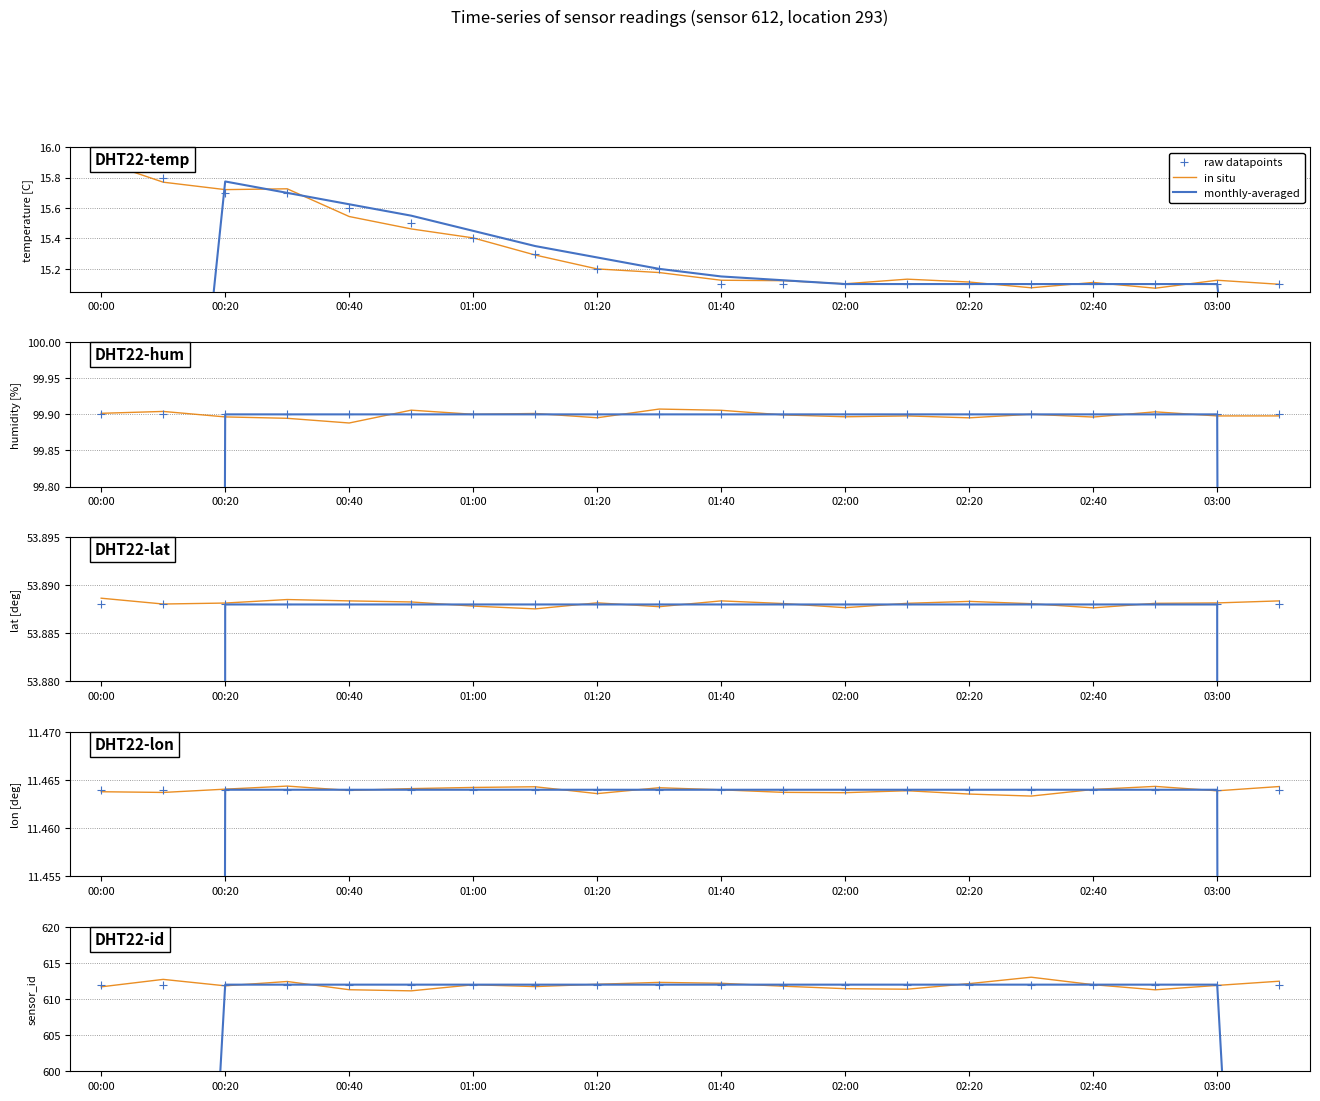

What are all the series names shown in the legend?

in situ, monthly-averaged, raw datapoints